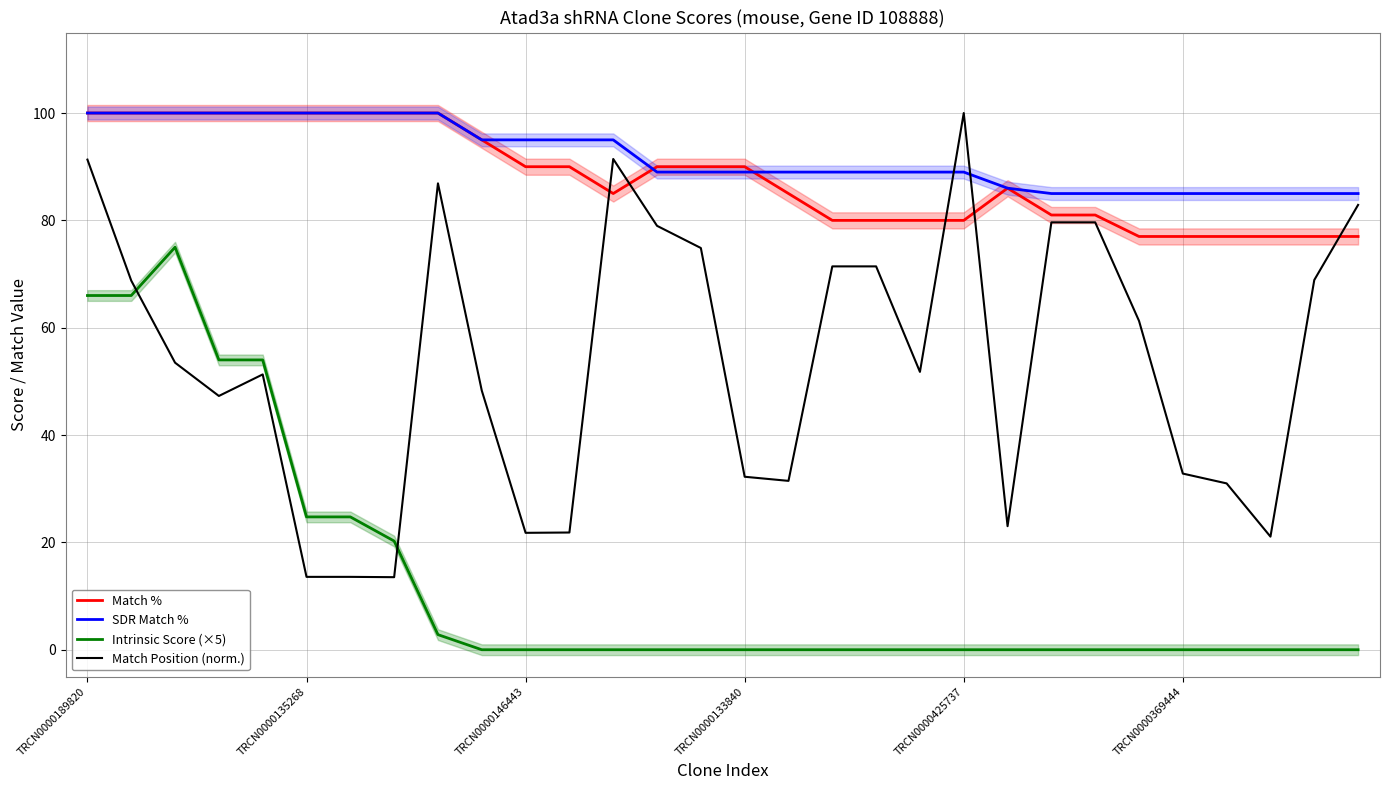

The value of Intrinsic Score (×5) at TRCN0000133840 is 0.0. True or false?

True